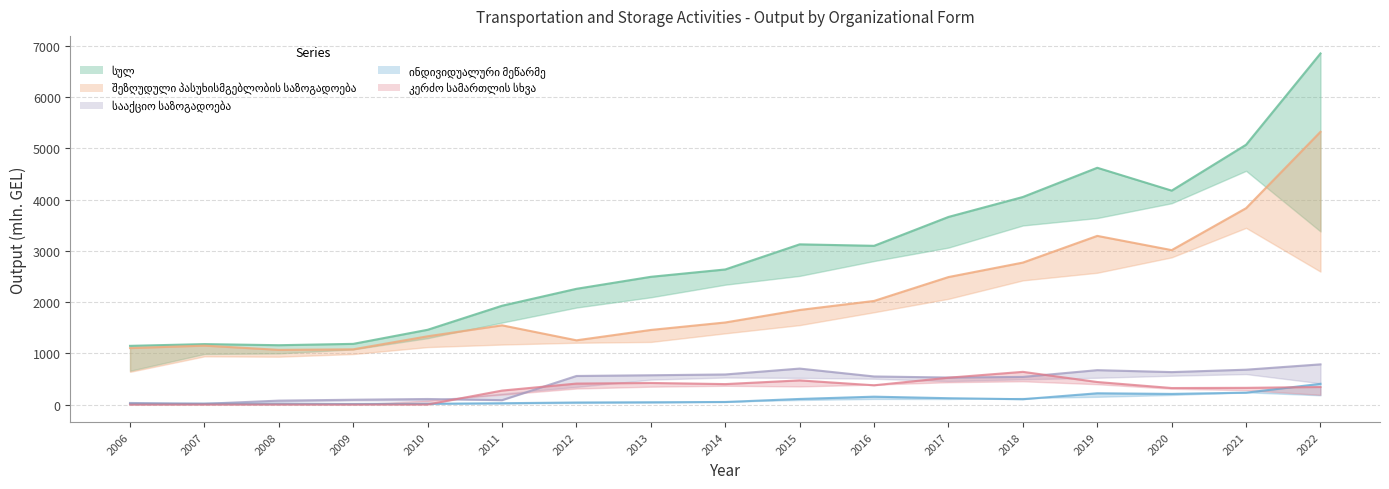

True or false: სააქციო საზოგადოება has more than 2 points higher than both neighbors.

True